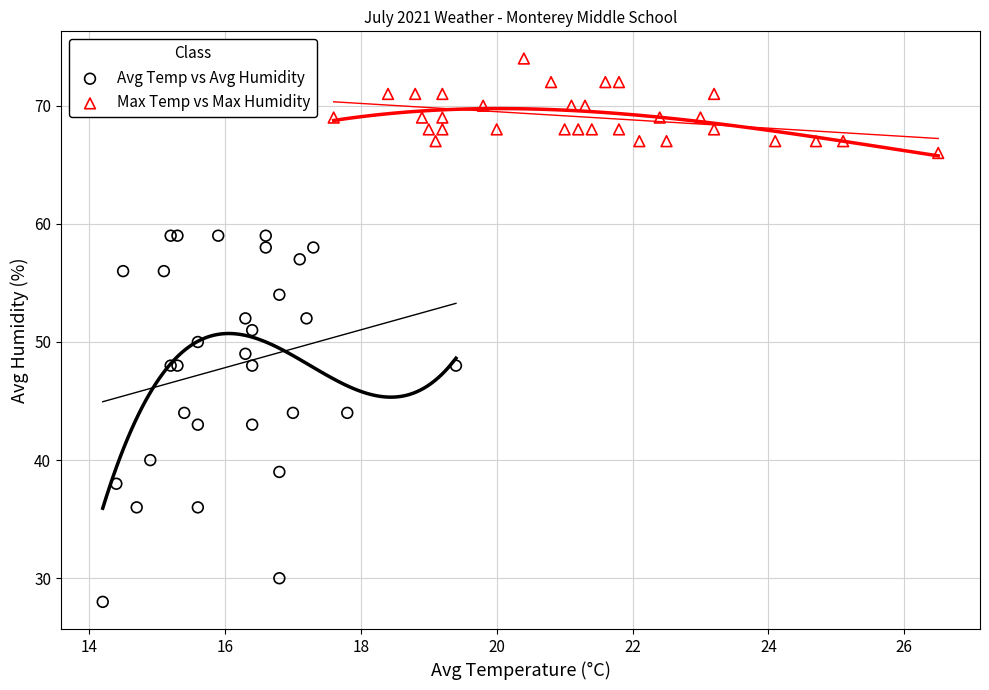

Which series has the widest spread of Y values?

Avg Temp vs Avg Humidity